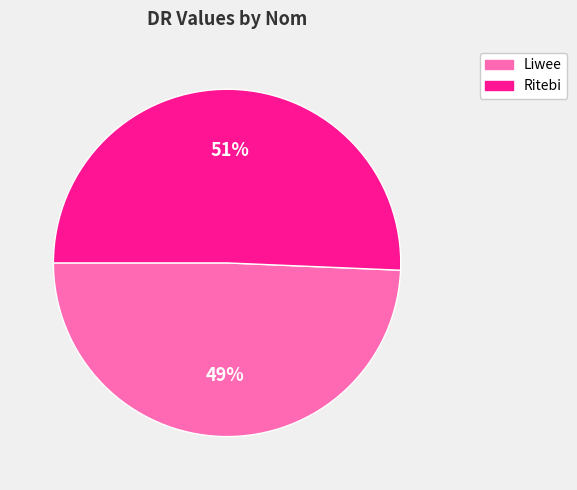

Combined, do Liwee and Ritebi account for over 50%?

Yes